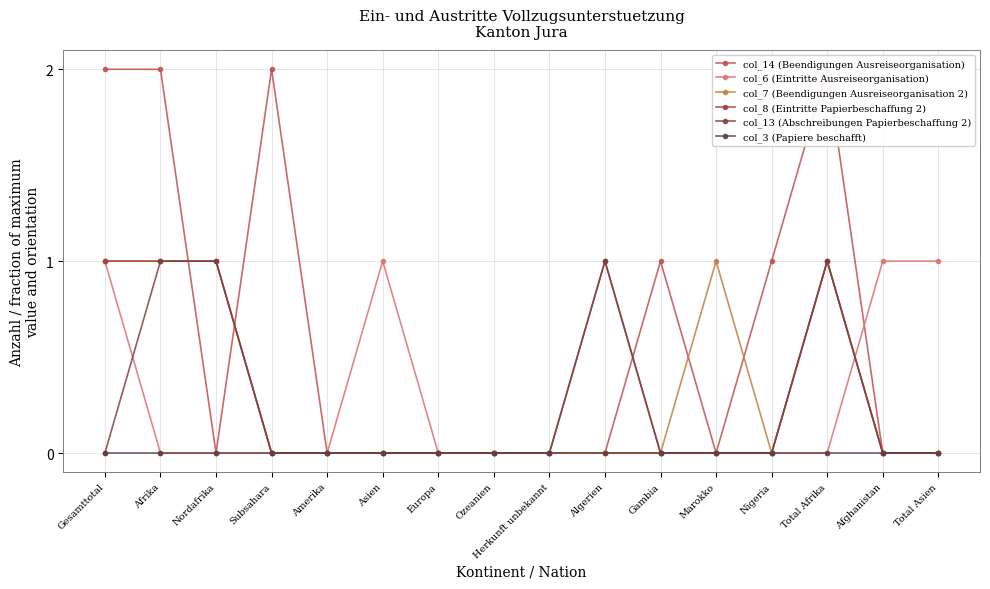

At which label does col_13 (Abschreibungen Papierbeschaffung 2) reach its peak?

Afrika